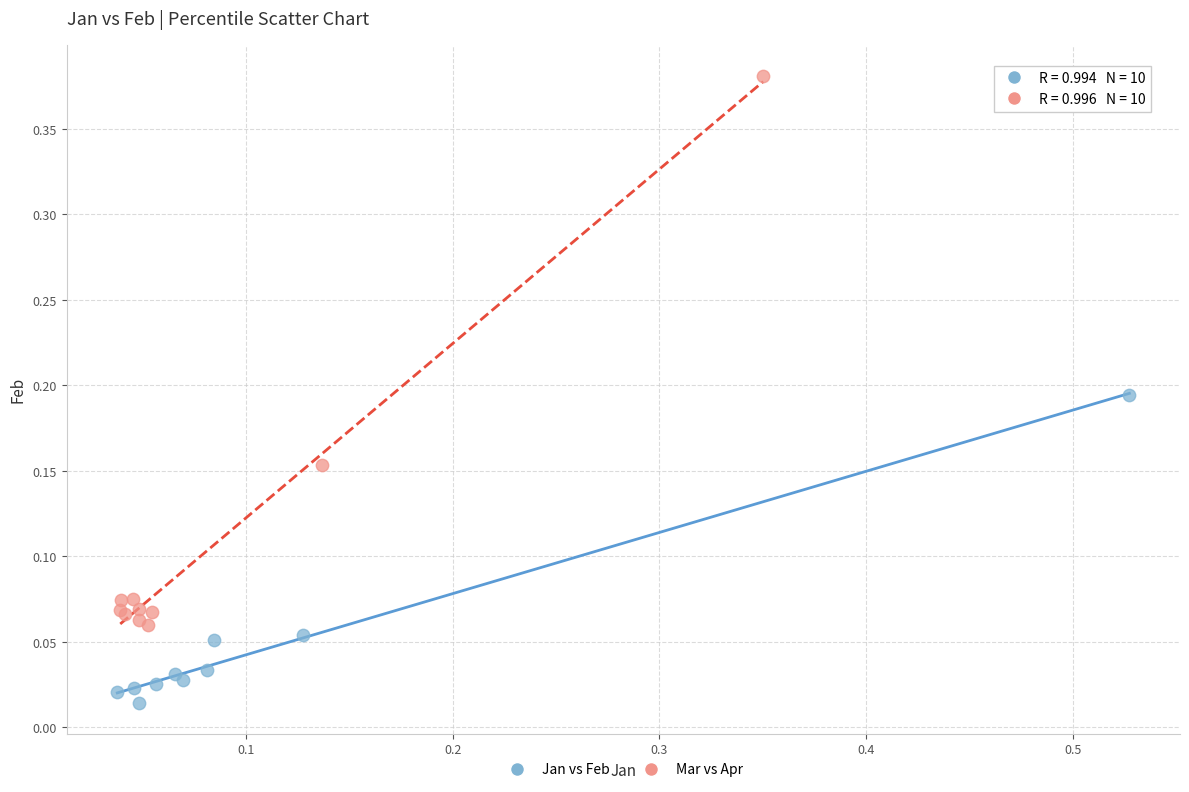

What are all the series names shown in the legend?

Jan vs Feb, Mar vs Apr